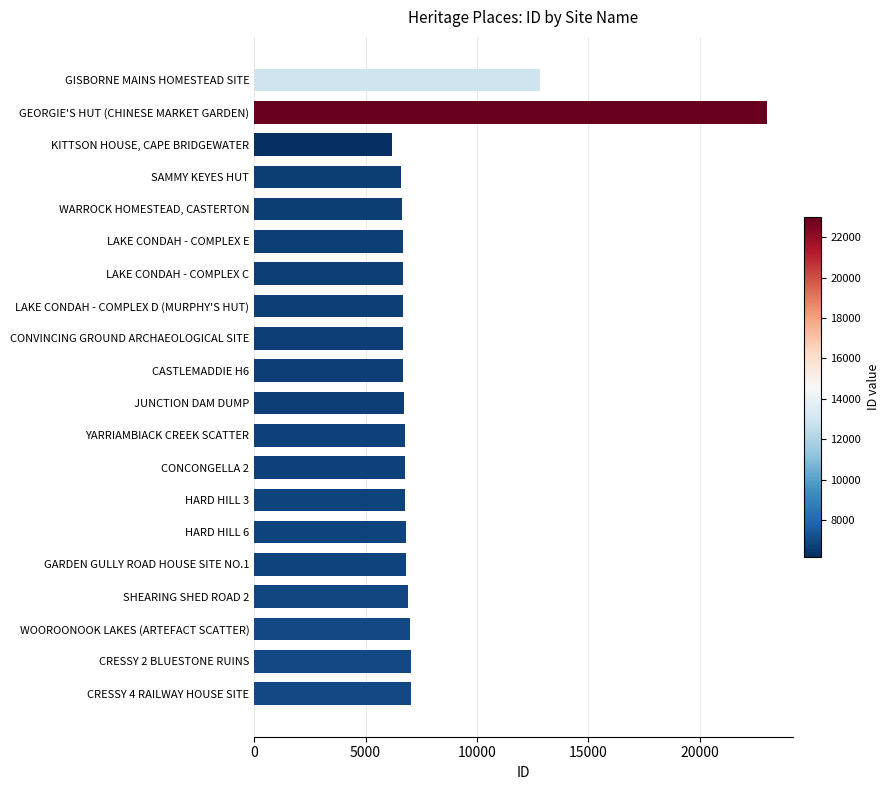

What is the label of the 20th bar from the bottom?

GISBORNE MAINS HOMESTEAD SITE